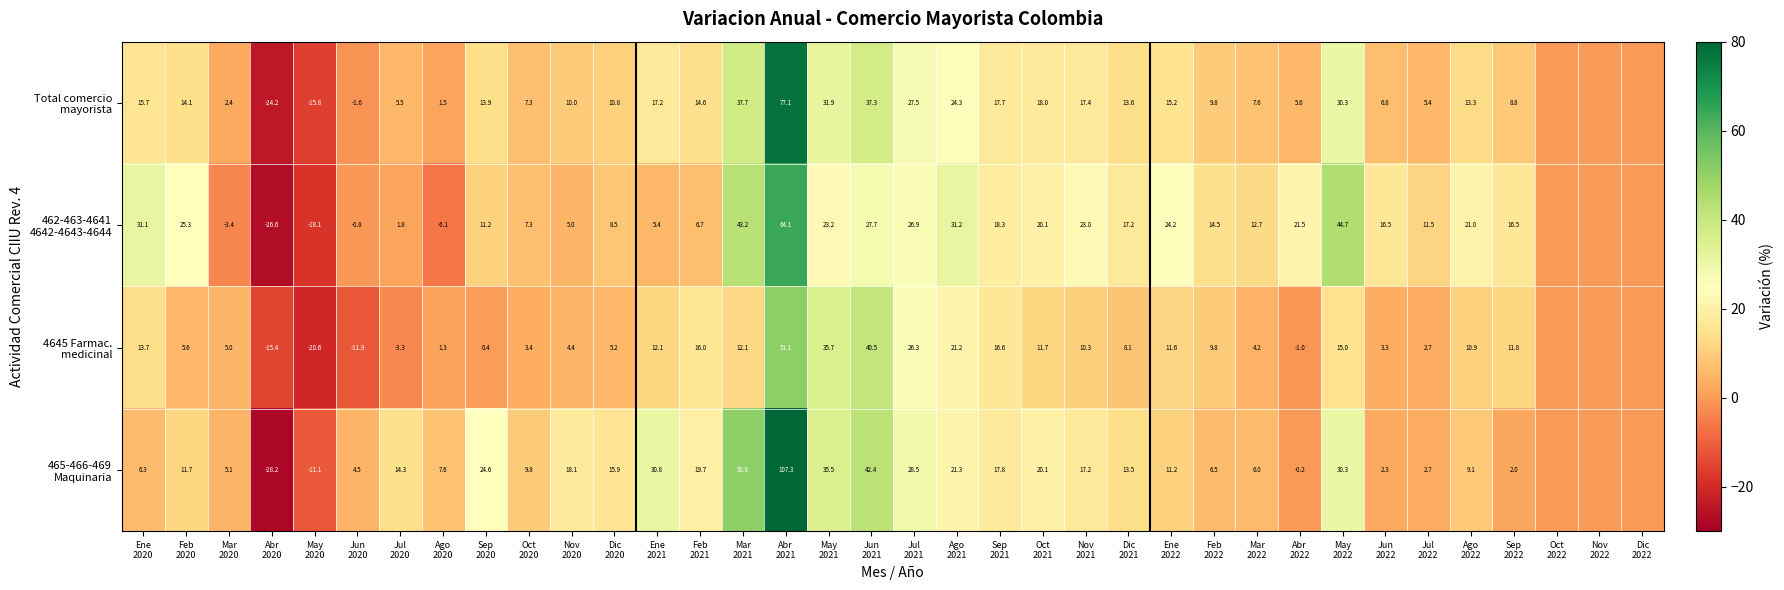

What is the difference between the maximum and minimum values in the 465-466-469 Maquinaria series?

135.4